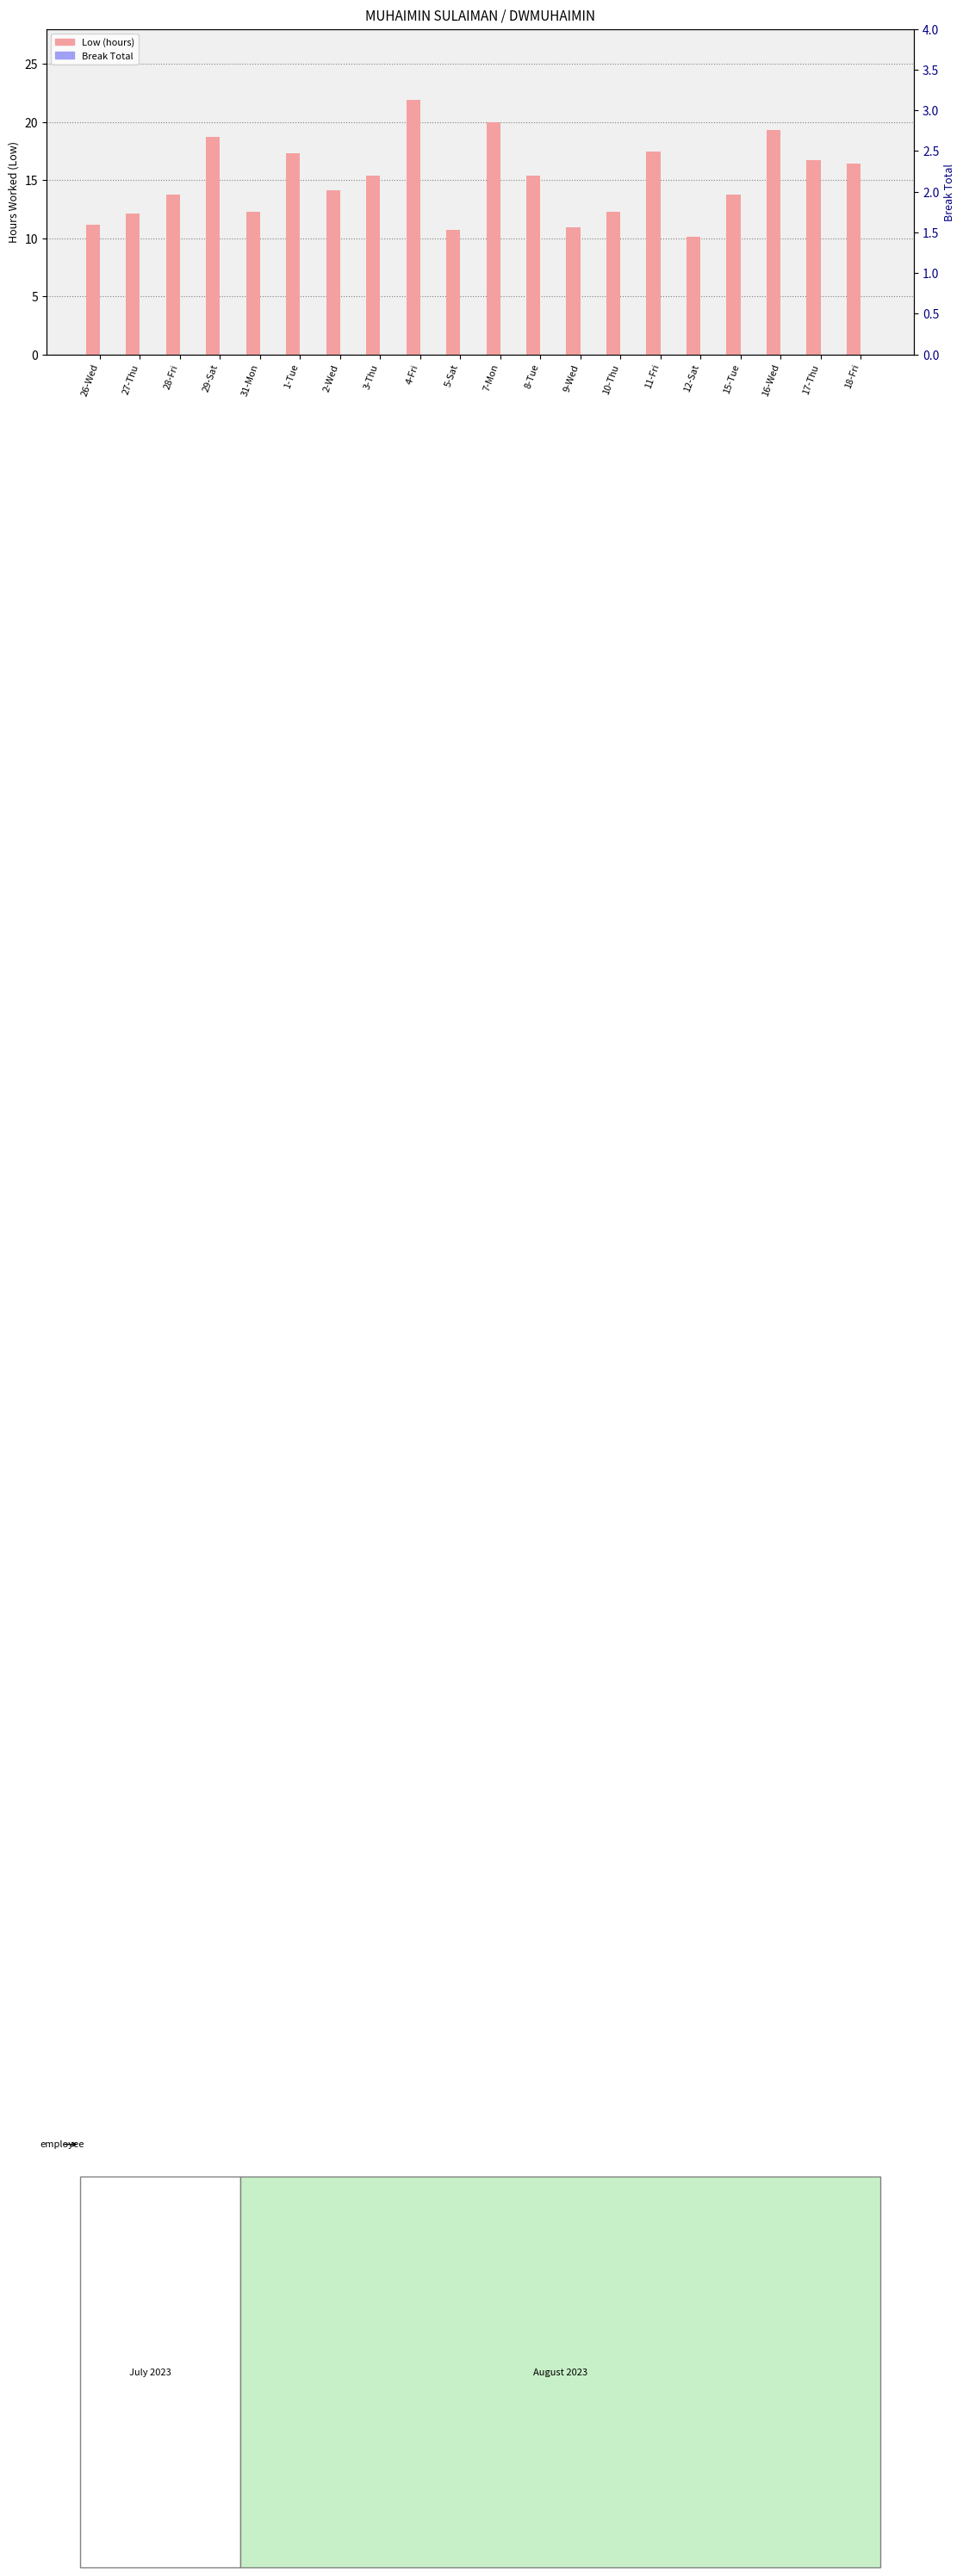

True or false: Low (hours) has a value of 21.9 at 4-Fri.

True